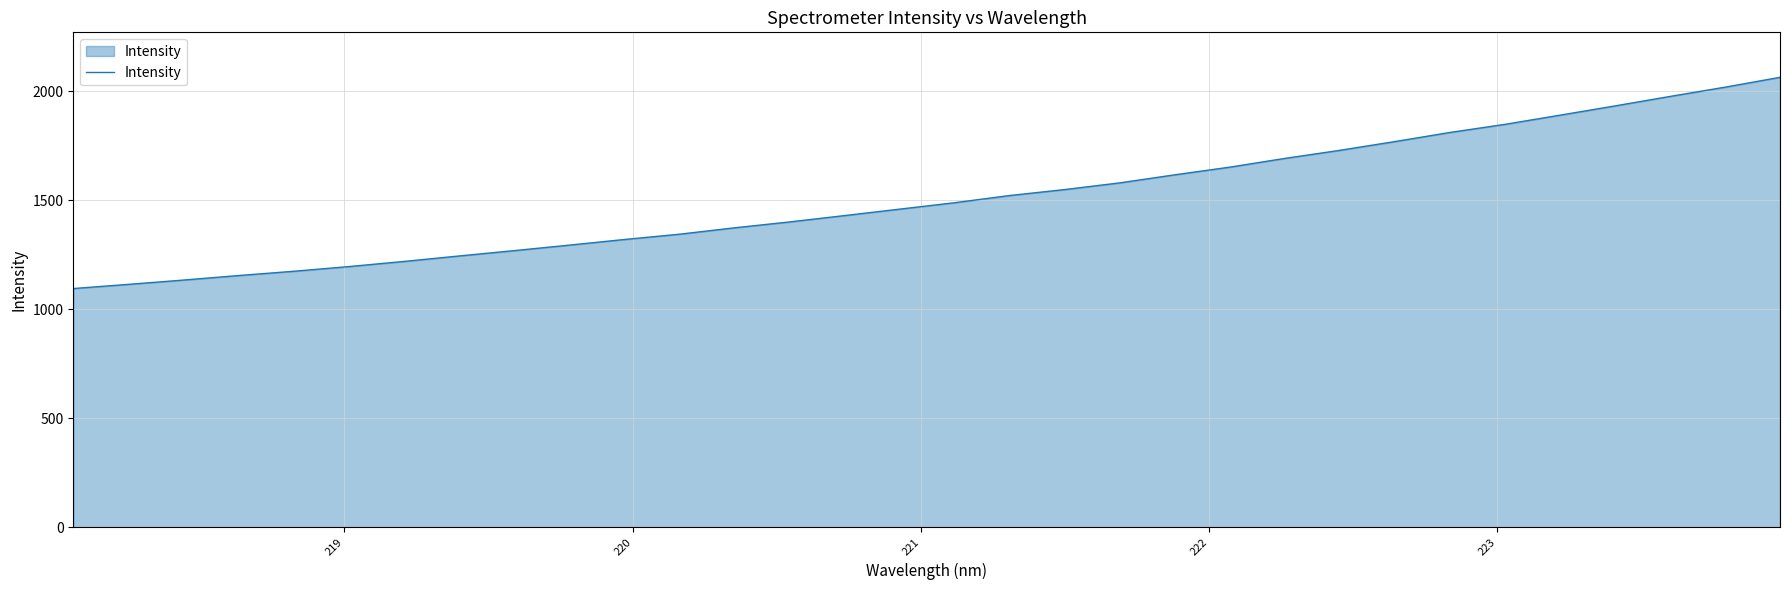

What is the greatest value displayed?

2063.3